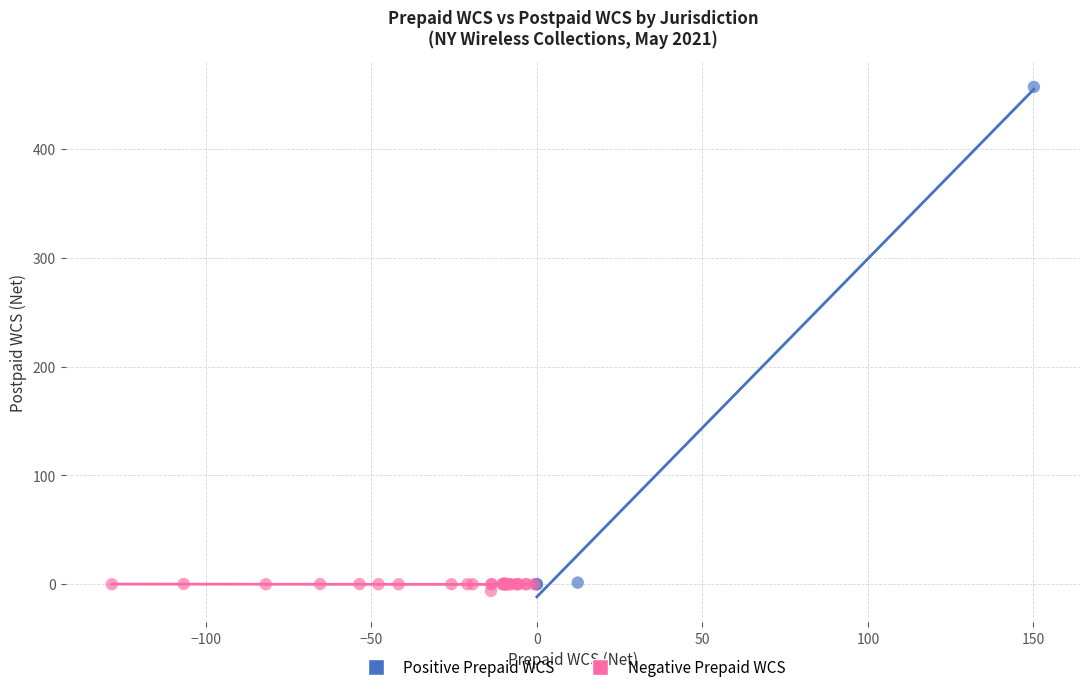

What are all the series names shown in the legend?

Positive Prepaid WCS, Negative Prepaid WCS